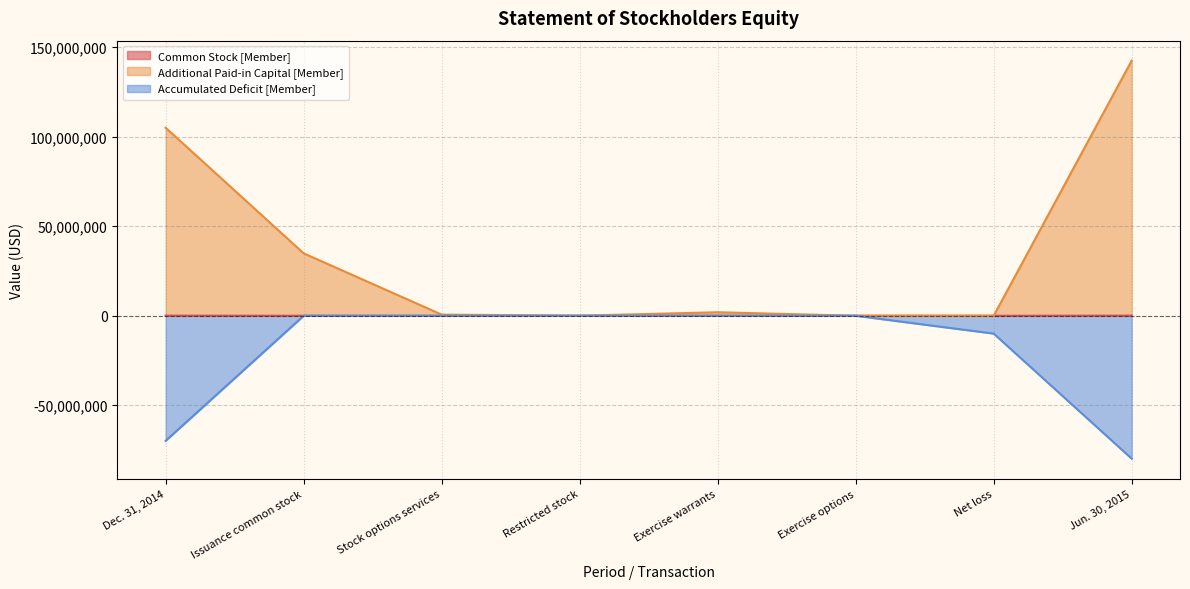

What position from the left is Exercise options?

6